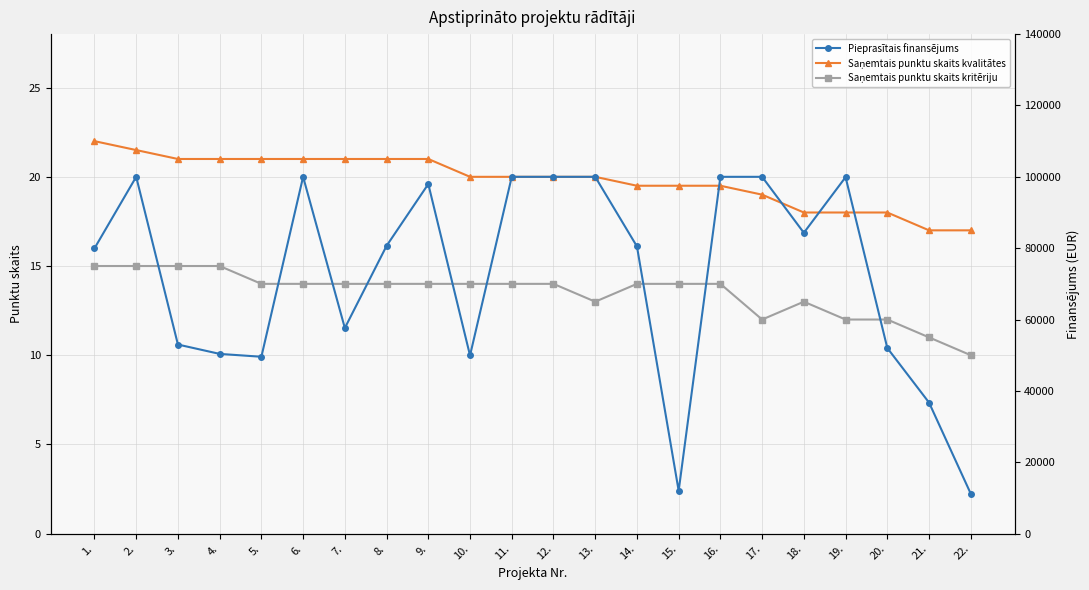

Which series changed the most between 7. and 10.?

Pieprasītais finansējums